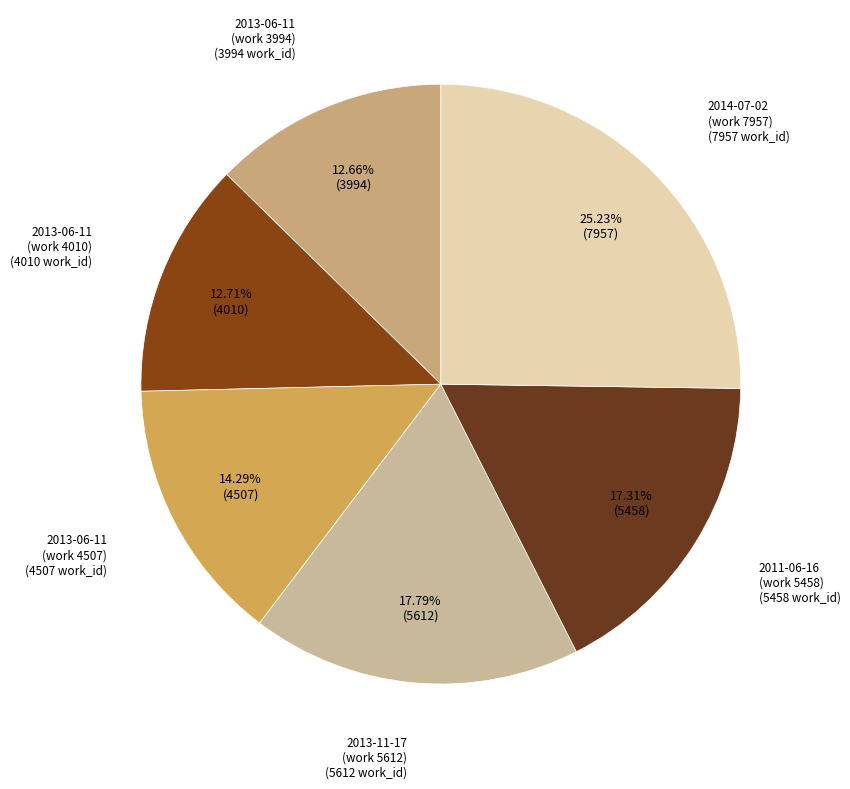

How many segments does this pie chart have?

6